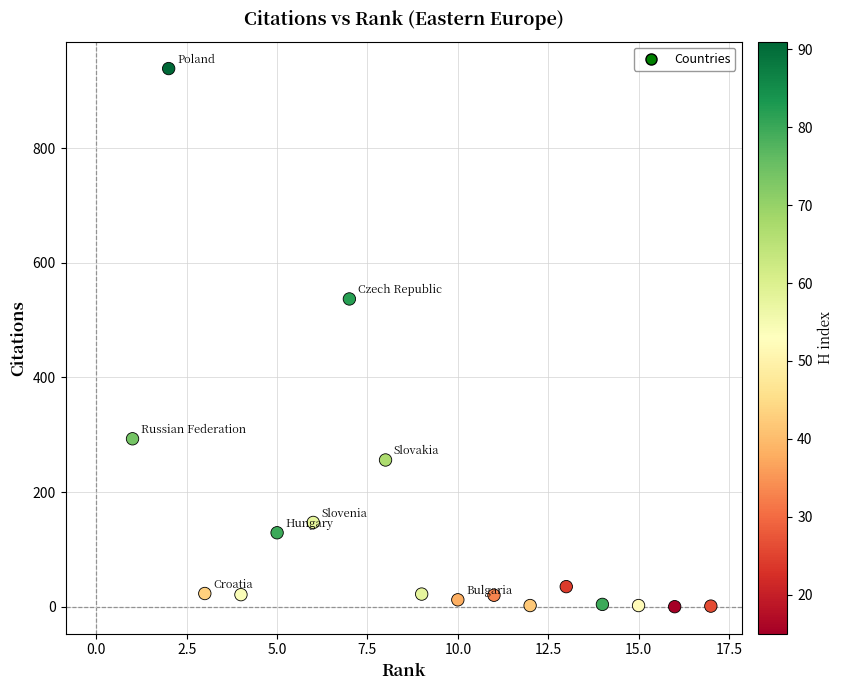

What Y value in the scatter plot is closest to 469?

537